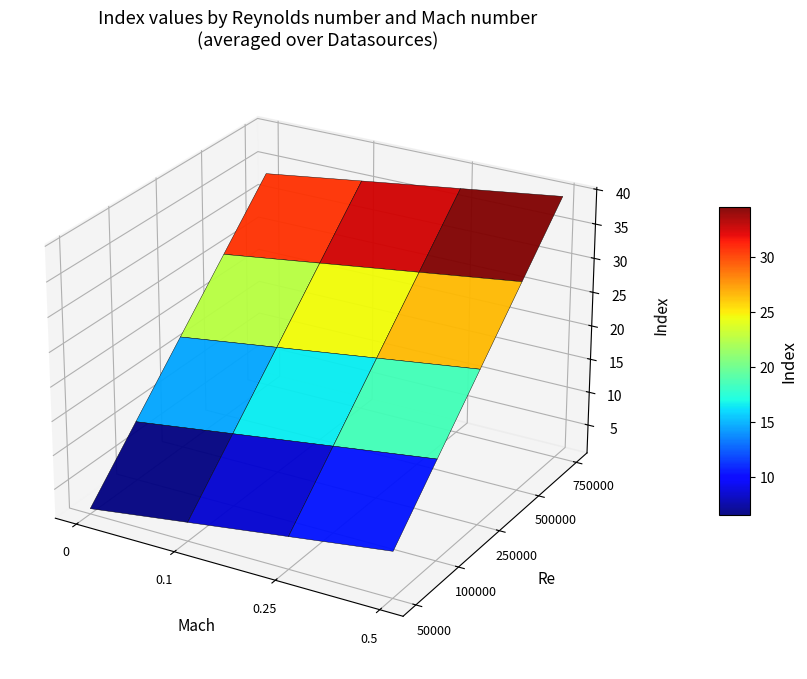

At 0, list the series in order from largest to smallest.

750000, 500000, 250000, 100000, 50000